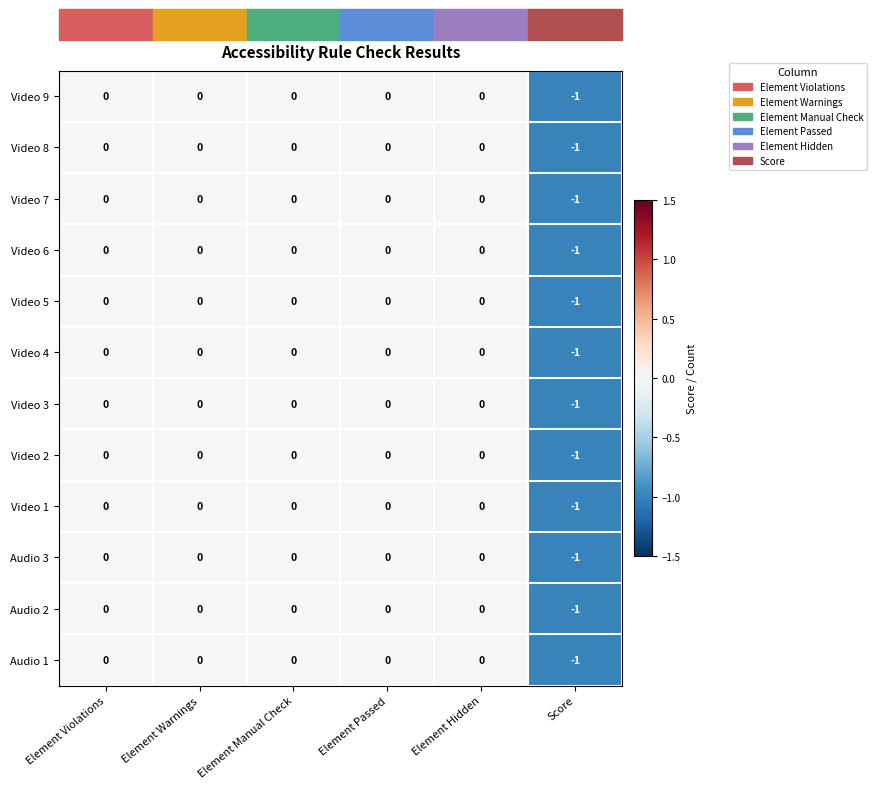

Count the Audio 2 values in the range 0 to 1.

5